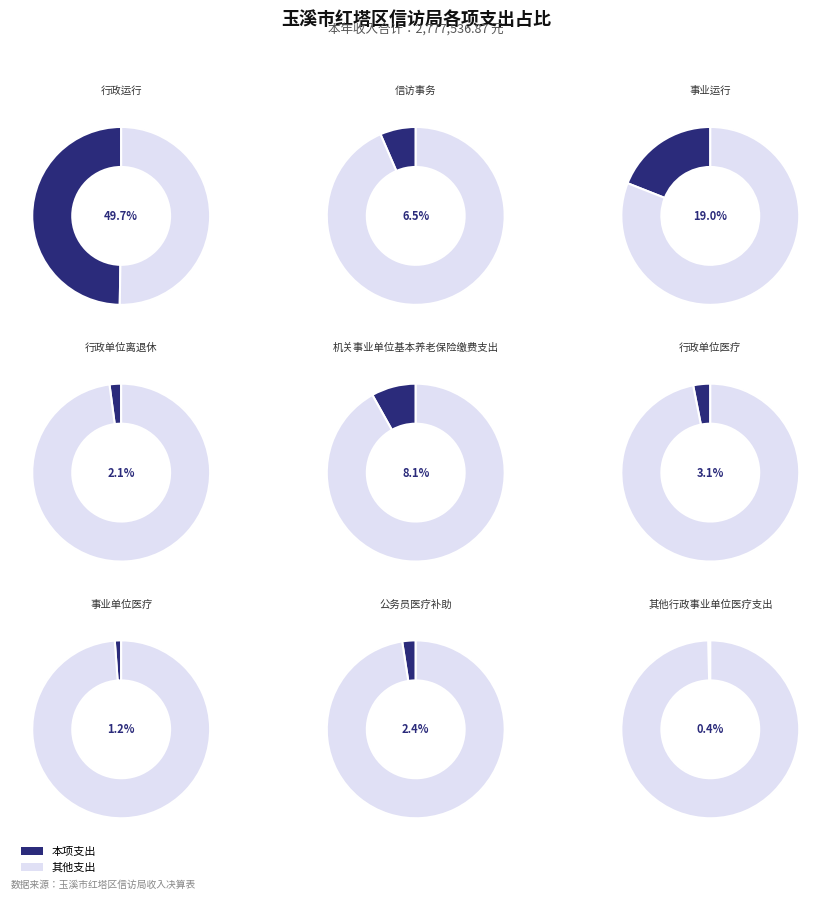

Which category has the biggest portion of the pie?

行政运行